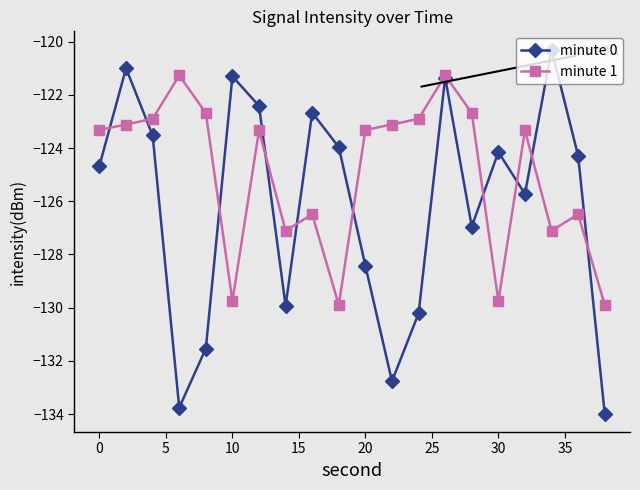

How many data points in minute 1 are less than -123?

14